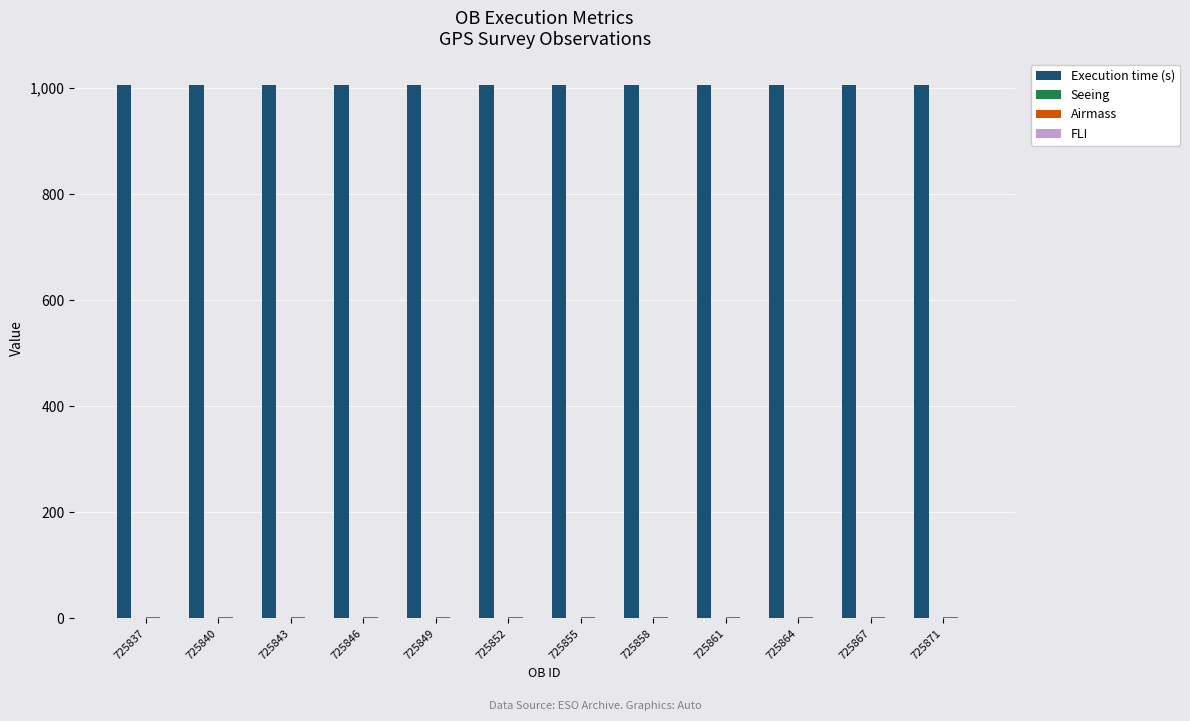

How many categories are shown in the chart?

12